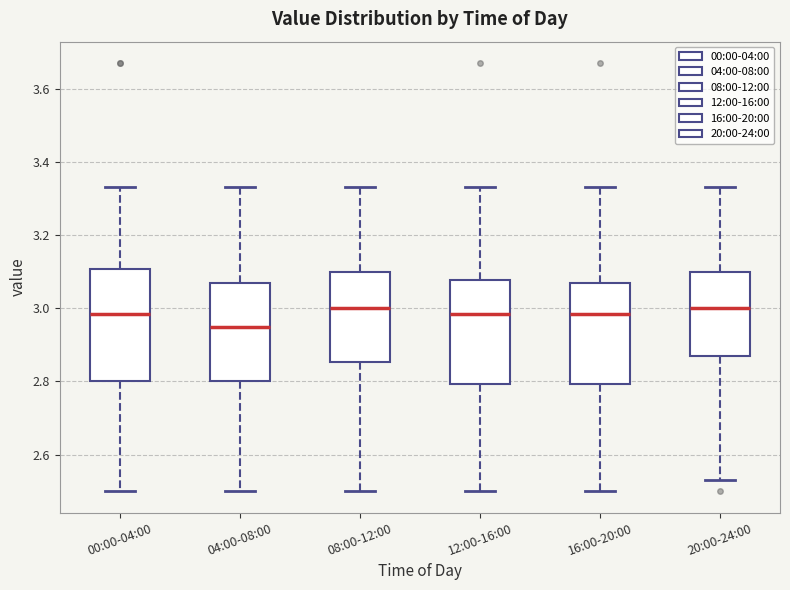

Which box is the tallest, from its lower edge to its upper edge?

00:00-04:00